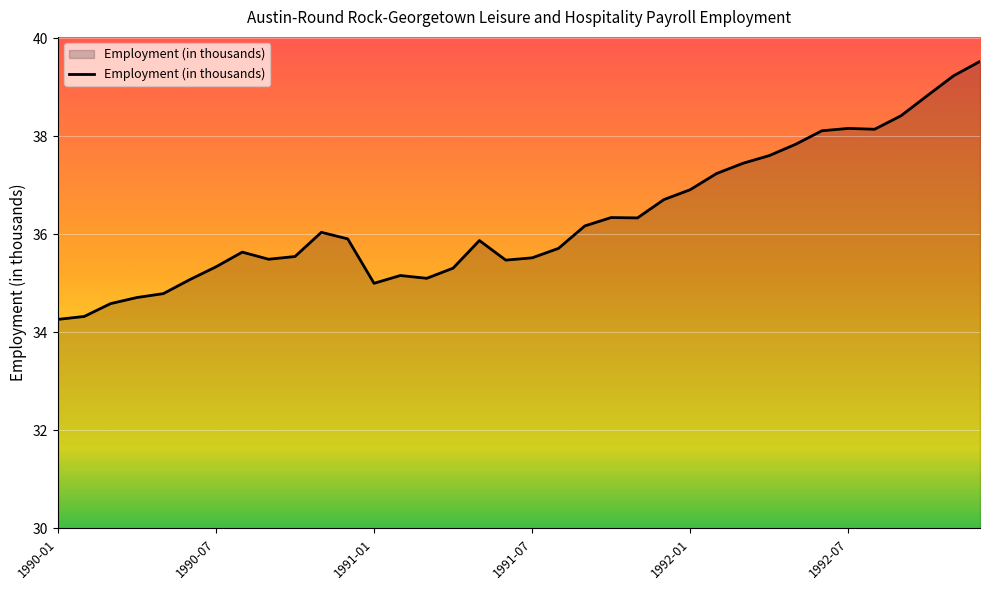

What is the smallest value displayed?

34.3